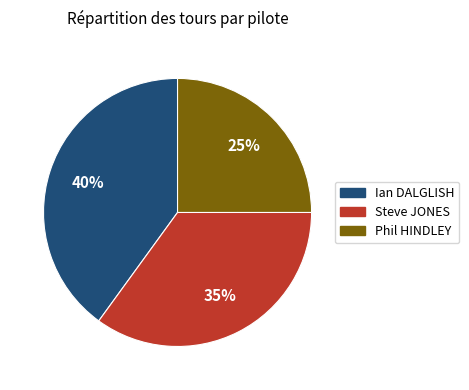

How many slices are in this pie chart?

3